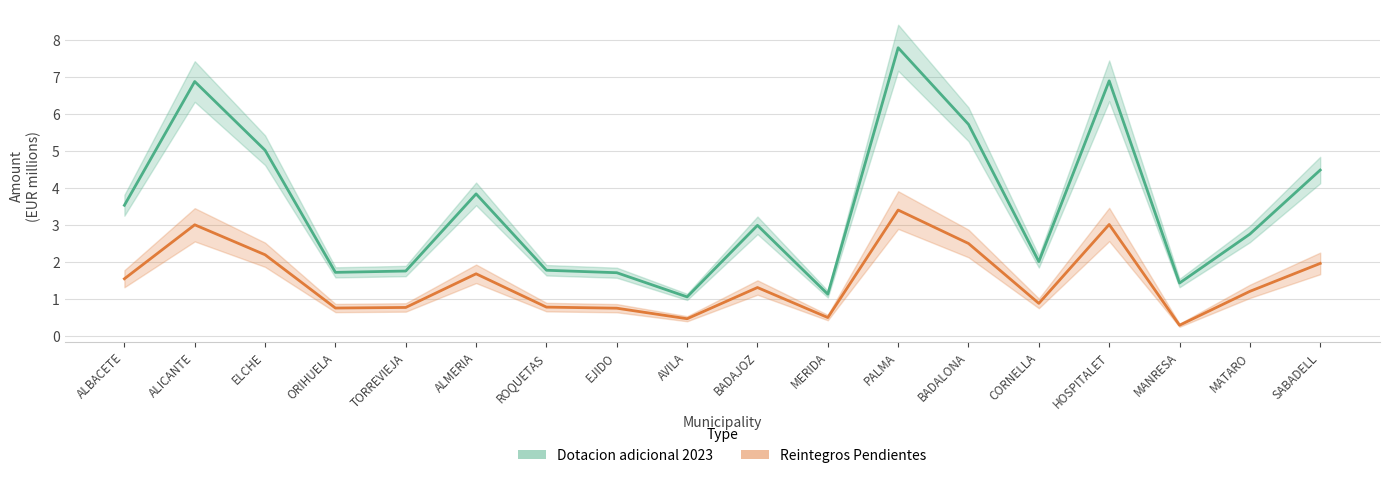

List the series in order of their overall mean, highest first.

Dotacion adicional 2023, Reintegros Pendientes